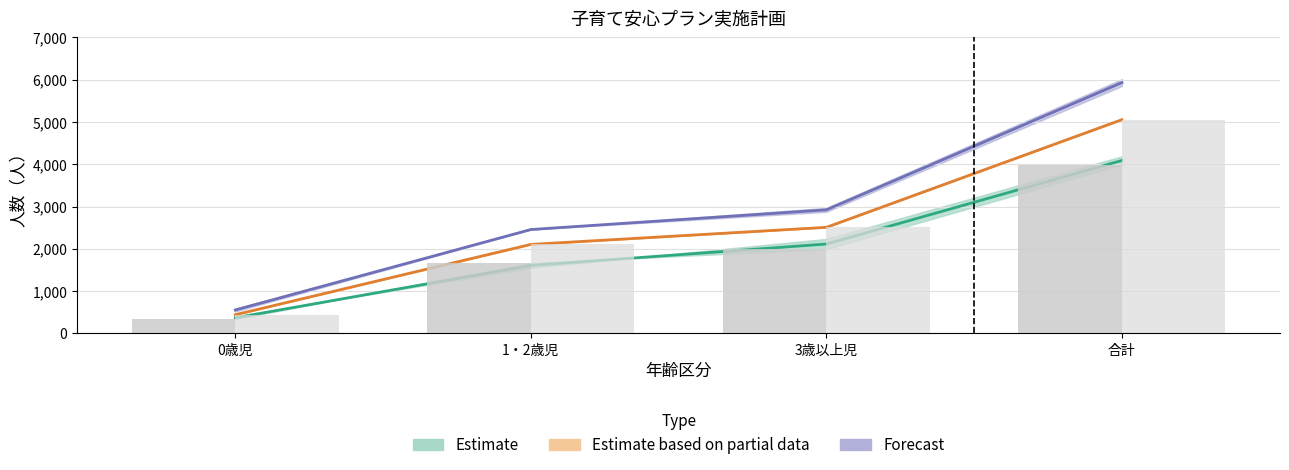

What is the smallest value displayed?

336.0